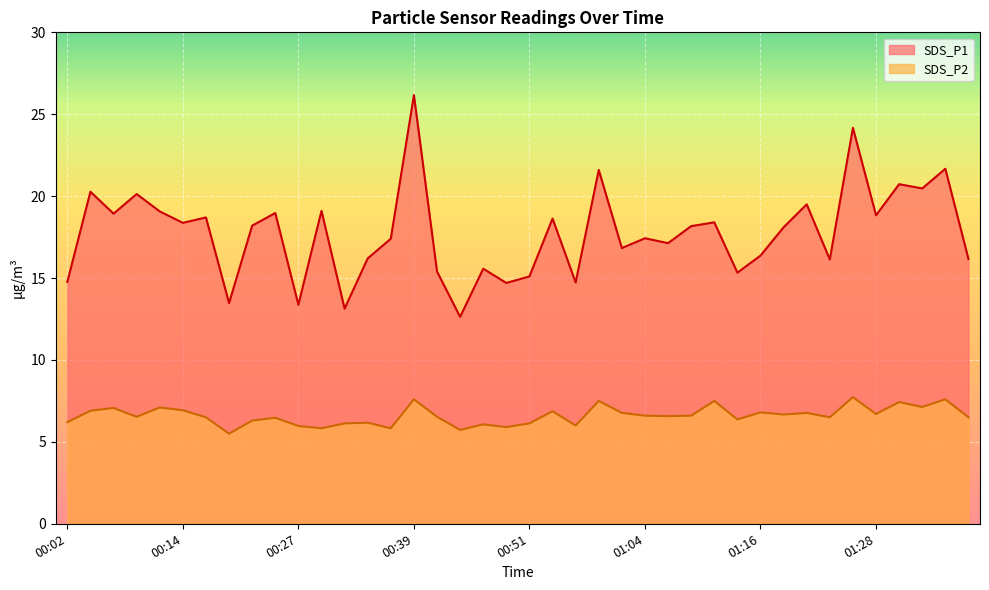

At which category is the sum across all series the highest?

00:39